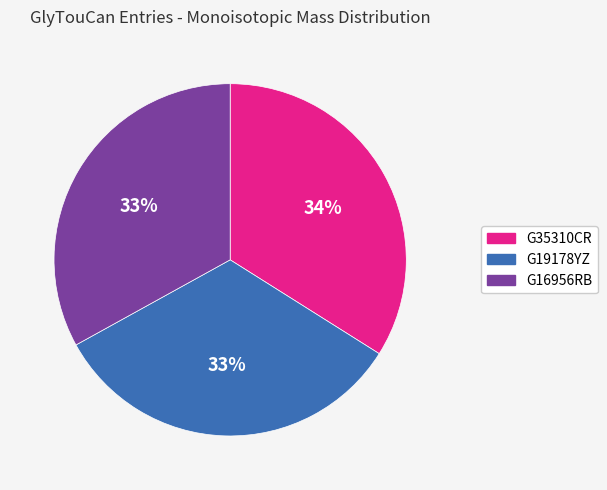

To the nearest percent, what portion does G19178YZ represent?

33%